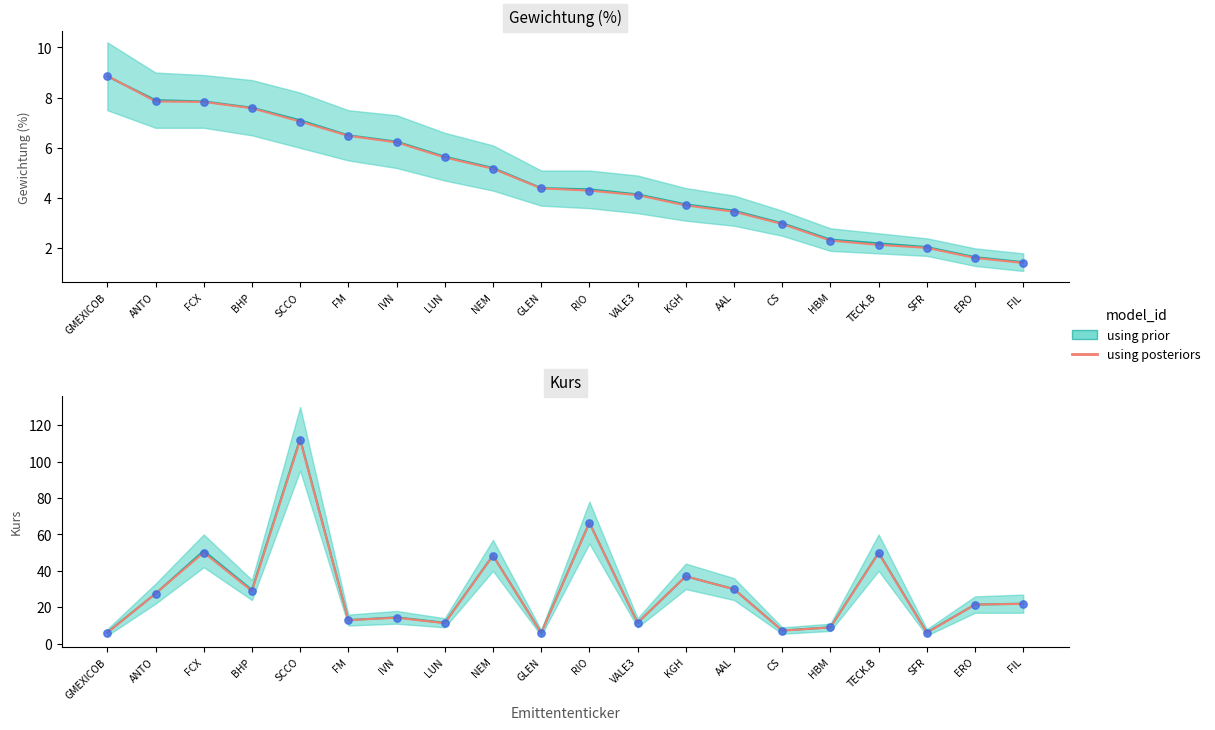

Which has a higher value, SCCO or LUN?

SCCO